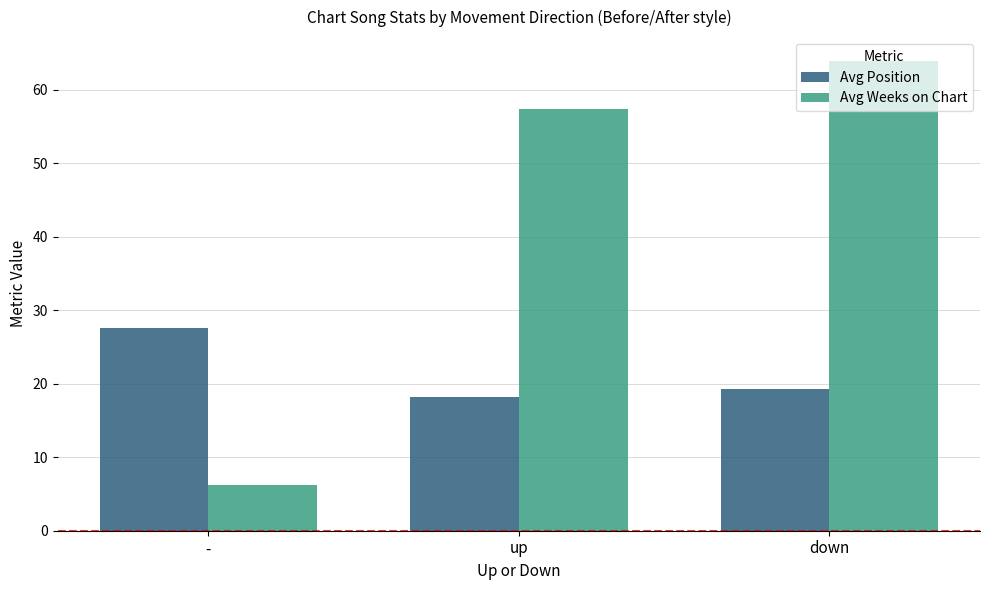

Which series has the largest total across all categories?

Avg Weeks on Chart